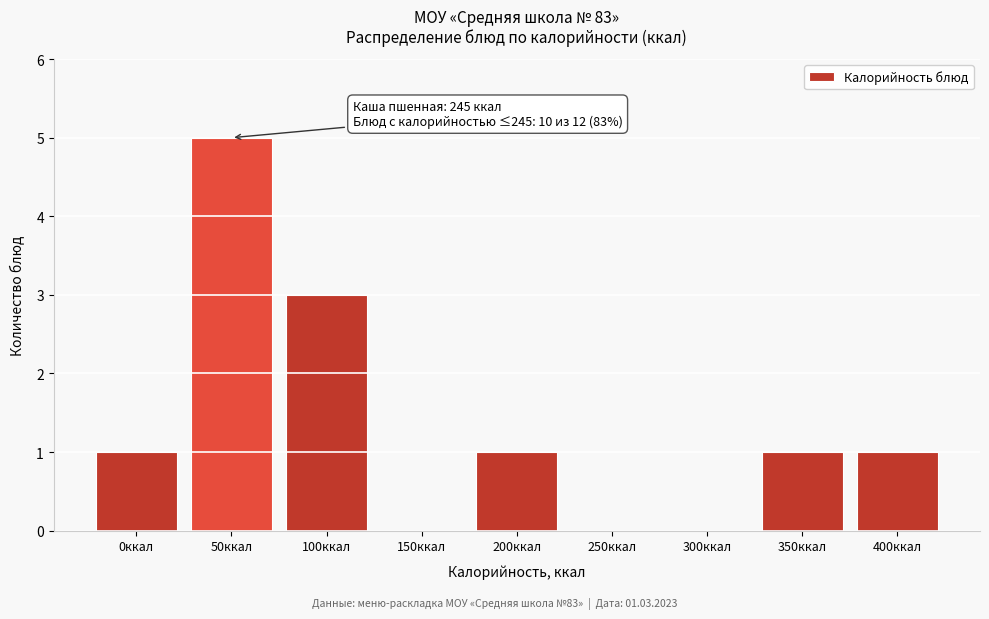

Reading left to right, transcribe all the data shown in this chart.

0ккал=1	50ккал=5	100ккал=3	150ккал=0	200ккал=1	250ккал=0	300ккал=0	350ккал=1	400ккал=1